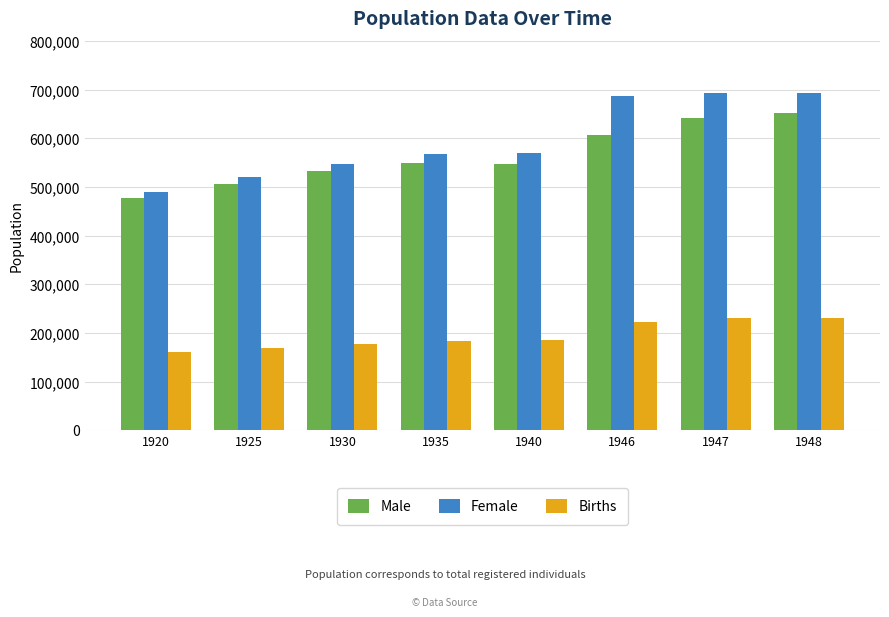

What is the total value across all series at 1947?

1566019